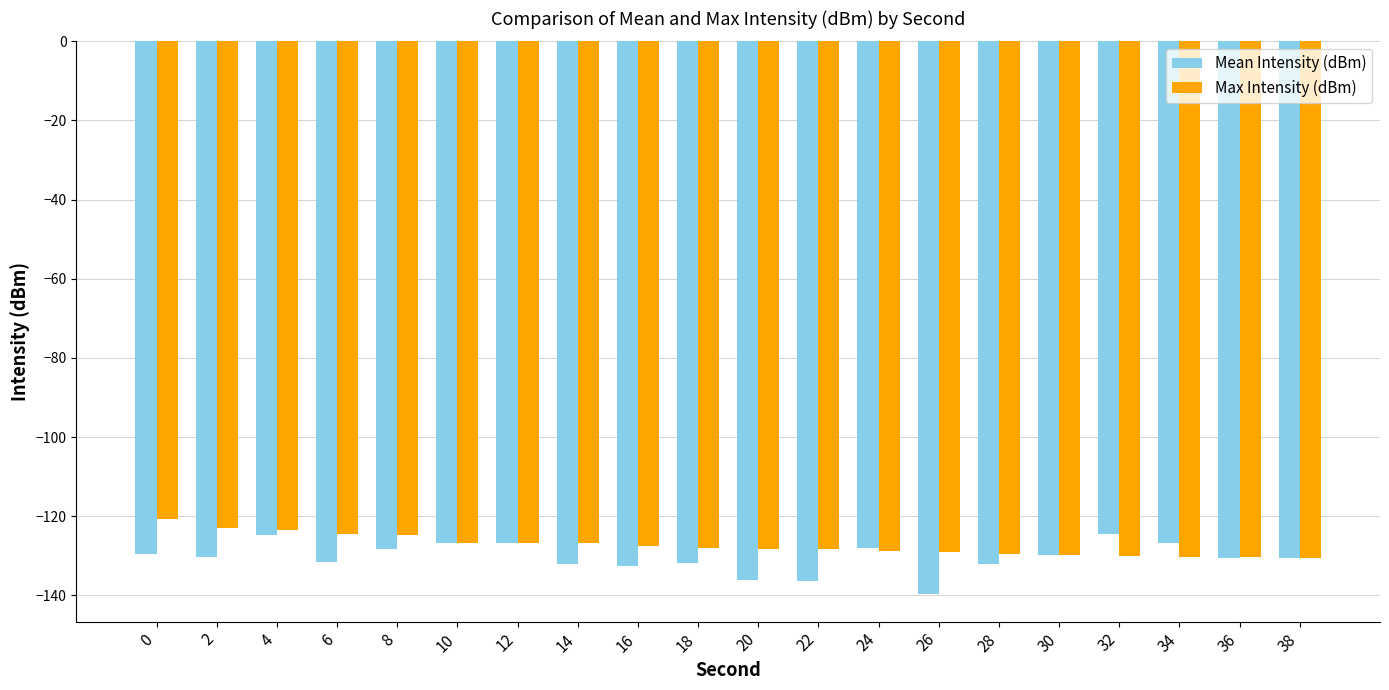

What are all the series names shown in the legend?

Mean Intensity (dBm), Max Intensity (dBm)